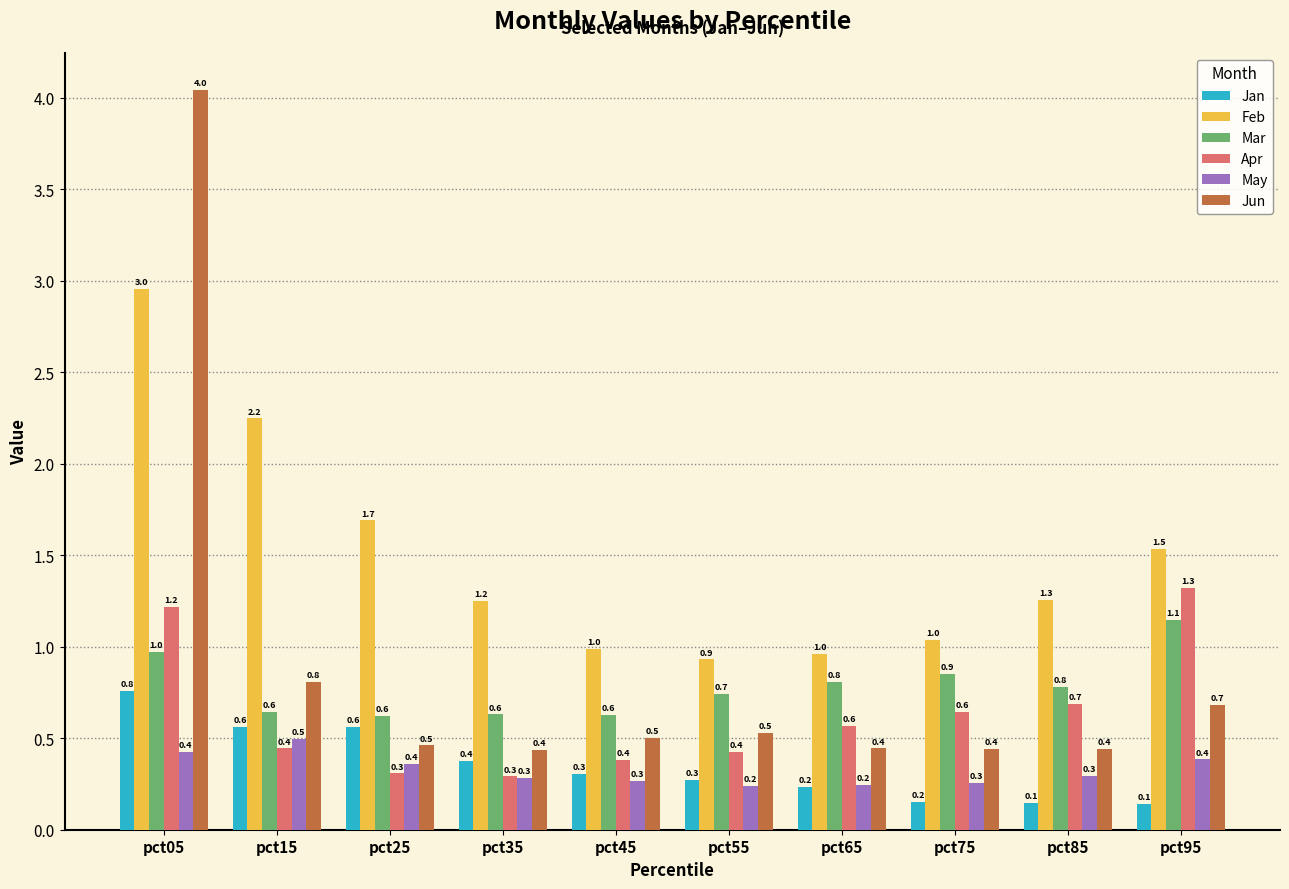

What is the spread (max minus min) of values at pct05?

3.6